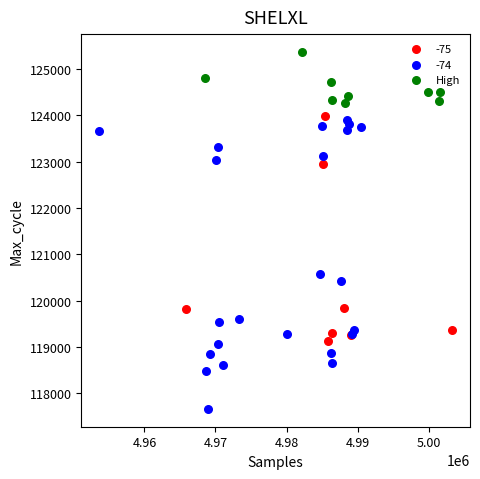

Which series has the widest spread of Y values?

-74